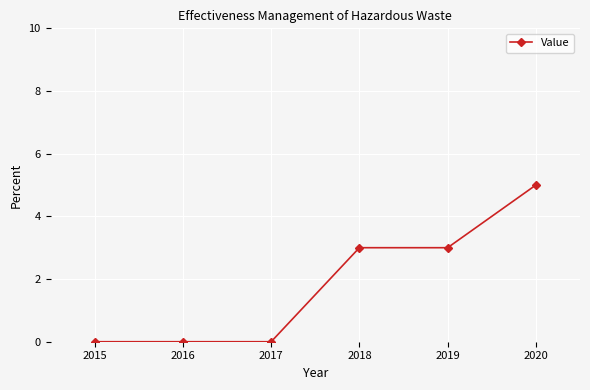

Reading right to left, what are all the values shown in this chart?

5	3	3	0	0	0